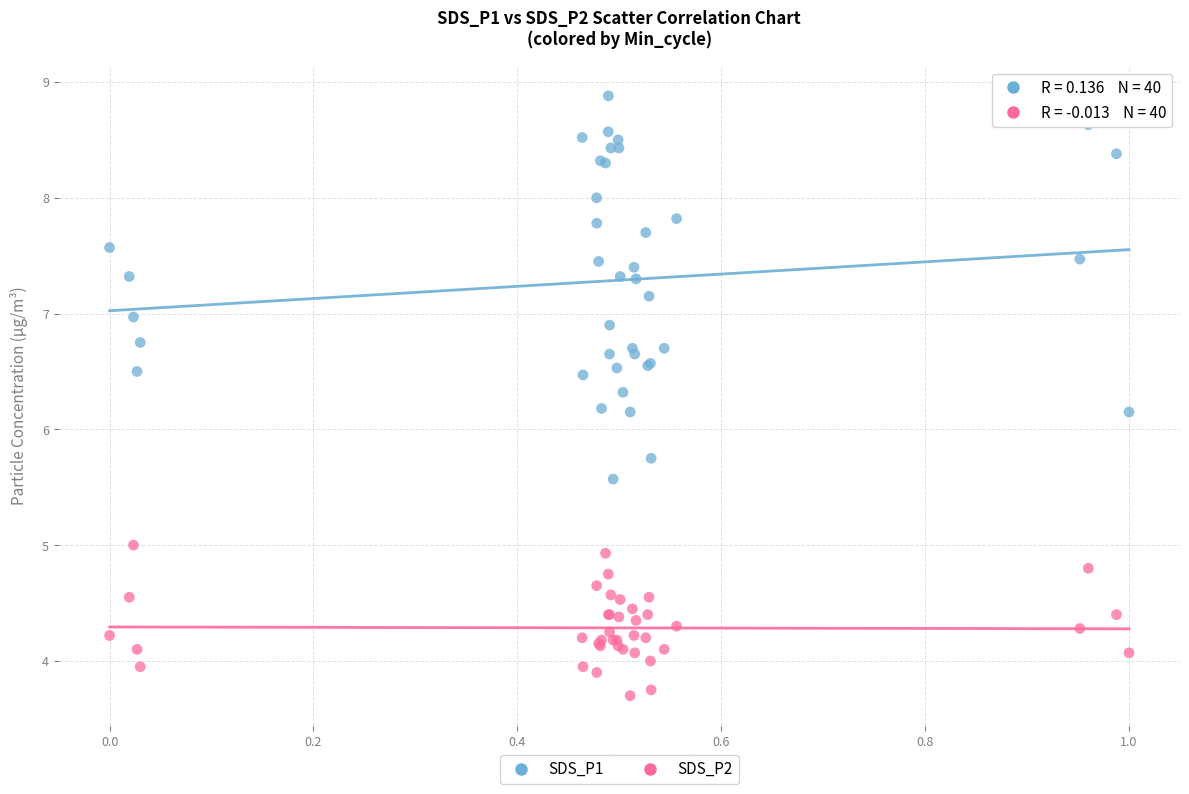

Which series reaches the minimum Y coordinate?

SDS_P2